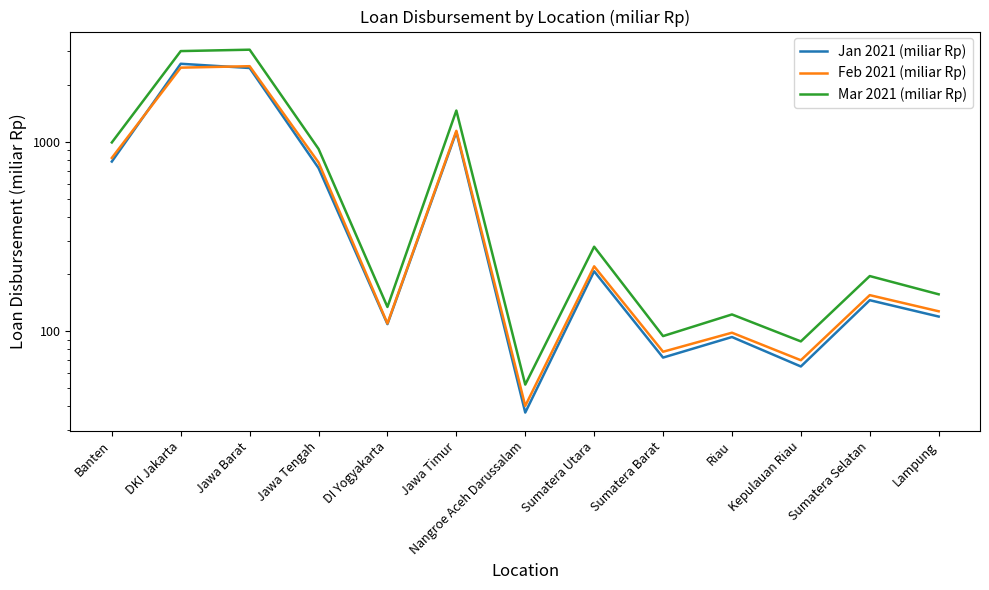

Reading right to left, transcribe all the data shown in this chart.

Jan 2021 (miliar Rp): Lampung=119.3	Sumatera Selatan=145.5	Kepulauan Riau=65.0	Riau=93.0	Sumatera Barat=72.4	Sumatera Utara=206.8	Nangroe Aceh Darussalam=37.1	Jawa Timur=1126.0	DI Yogyakarta=108.8	Jawa Tengah=726.1	Jawa Barat=2451.1	DKI Jakarta=2581.1	Banten=785.9
Feb 2021 (miliar Rp): Lampung=127.2	Sumatera Selatan=154.8	Kepulauan Riau=70.1	Riau=98.0	Sumatera Barat=77.7	Sumatera Utara=219.7	Nangroe Aceh Darussalam=40.2	Jawa Timur=1141.9	DI Yogyakarta=109.7	Jawa Tengah=777.1	Jawa Barat=2505.9	DKI Jakarta=2461.6	Banten=821.3
Mar 2021 (miliar Rp): Lampung=156.4	Sumatera Selatan=195.2	Kepulauan Riau=88.2	Riau=122.4	Sumatera Barat=94.0	Sumatera Utara=278.9	Nangroe Aceh Darussalam=52.1	Jawa Timur=1461.3	DI Yogyakarta=134.0	Jawa Tengah=916.4	Jawa Barat=3062.8	DKI Jakarta=3011.3	Banten=991.2